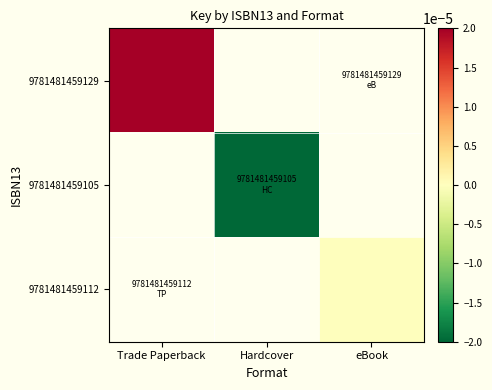

The value of 9781481459105 at Hardcover is -0.0. True or false?

False